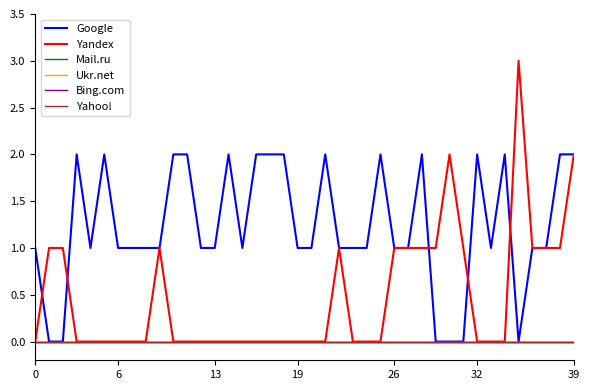

True or false: Google and Yahoo! cross at least once.

False